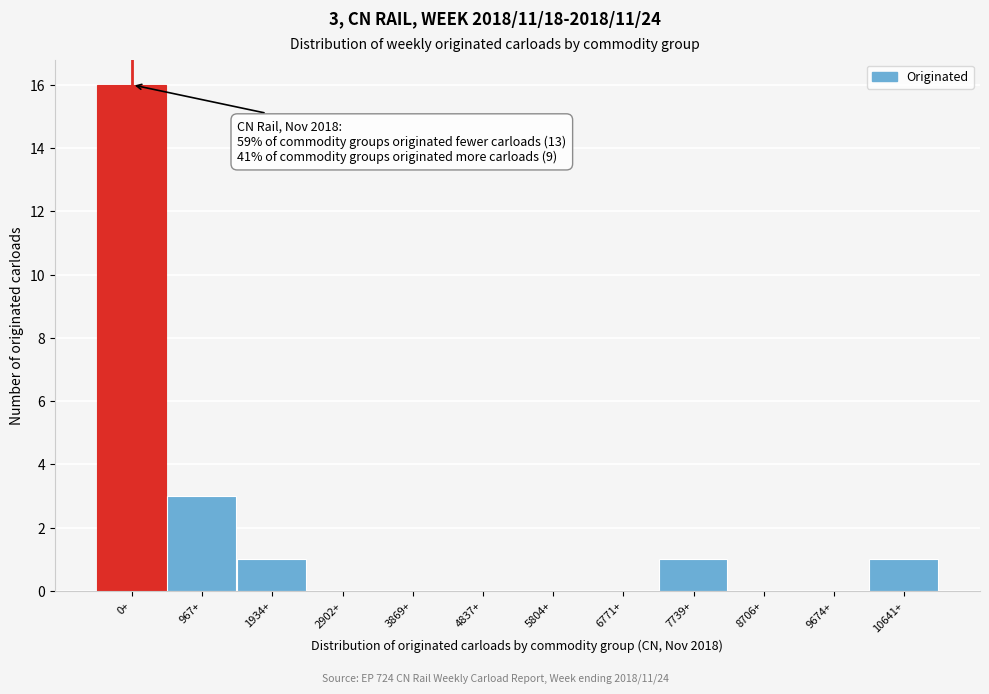

Reading left to right, list all the values displayed in this chart.

0+=16	967+=3	1934+=1	2902+=0	3869+=0	4837+=0	5804+=0	6771+=0	7739+=1	8706+=0	9674+=0	10641+=1